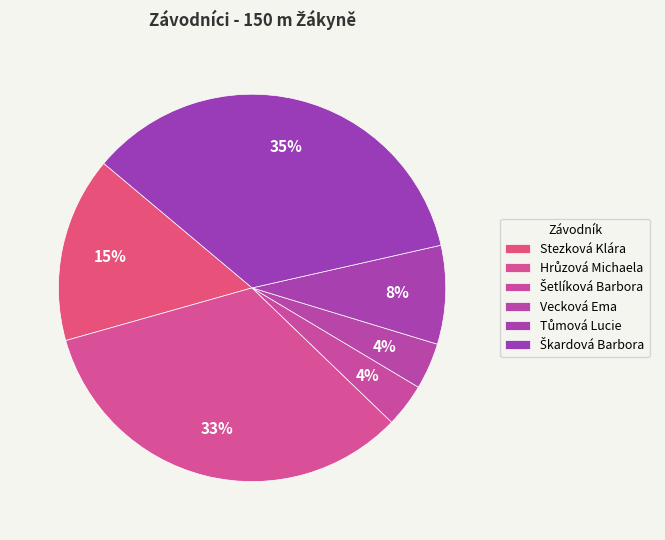

True or false: Stezková Klára accounts for 30% of the total.

False